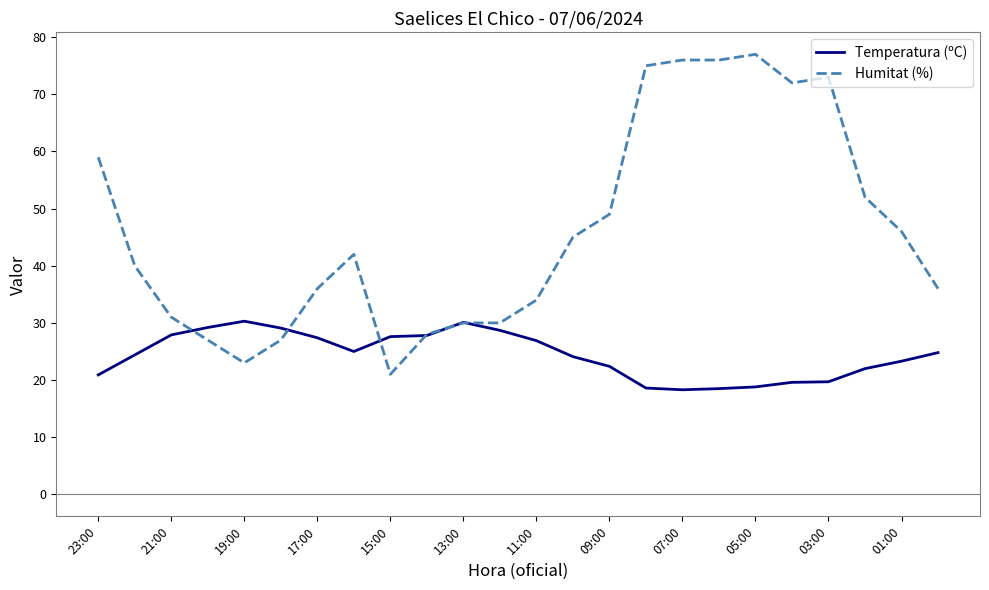

Which series has the largest total across all categories?

Humitat (%)